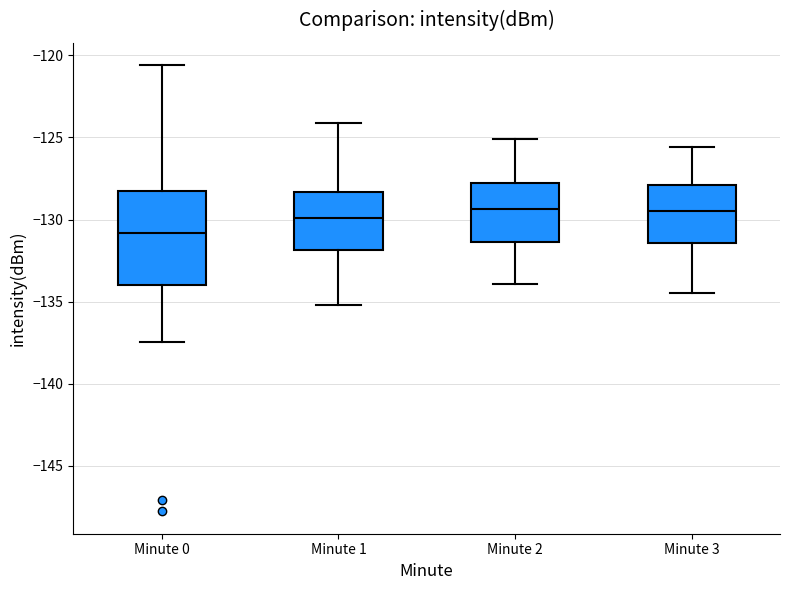

Reading left to right, transcribe this box plot: for each box, give where its median line is, the range the box spans, and where its two whiskers end, as read against the y-axis. The values are not printed on the chart, so give them approximately, as read against the axis.

Minute 0: median -131.0, box -134.0 to -128.5, whiskers -137.5 to -120.5
Minute 1: median -130.0, box -132.0 to -128.5, whiskers -135.0 to -124.0
Minute 2: median -129.5, box -131.5 to -127.5, whiskers -134.0 to -125.0
Minute 3: median -129.5, box -131.5 to -128.0, whiskers -134.5 to -125.5